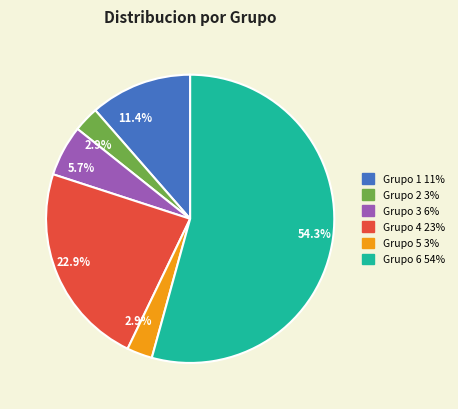

To the nearest percent, what is the combined percentage of Grupo 5 and Grupo 6?

57%